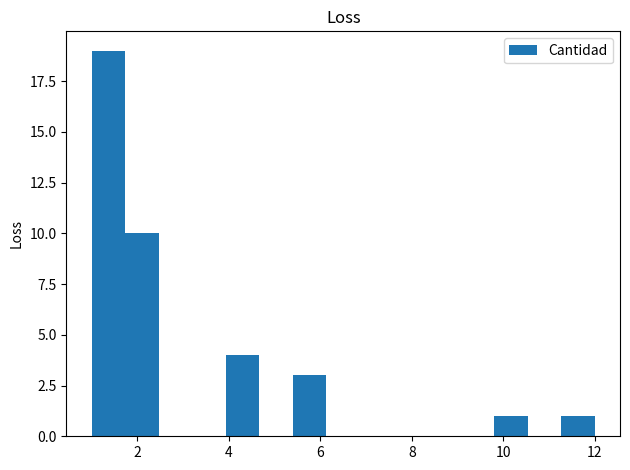

Around what value on the x-axis is the tallest bar? Give the approximate position of its centre, as read against the axis.

1.4